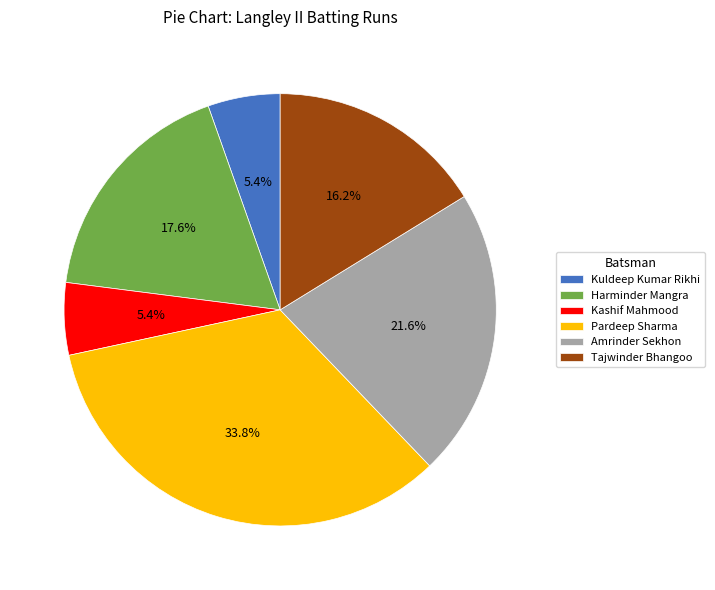

Is there any slice that represents more than half of the pie?

No